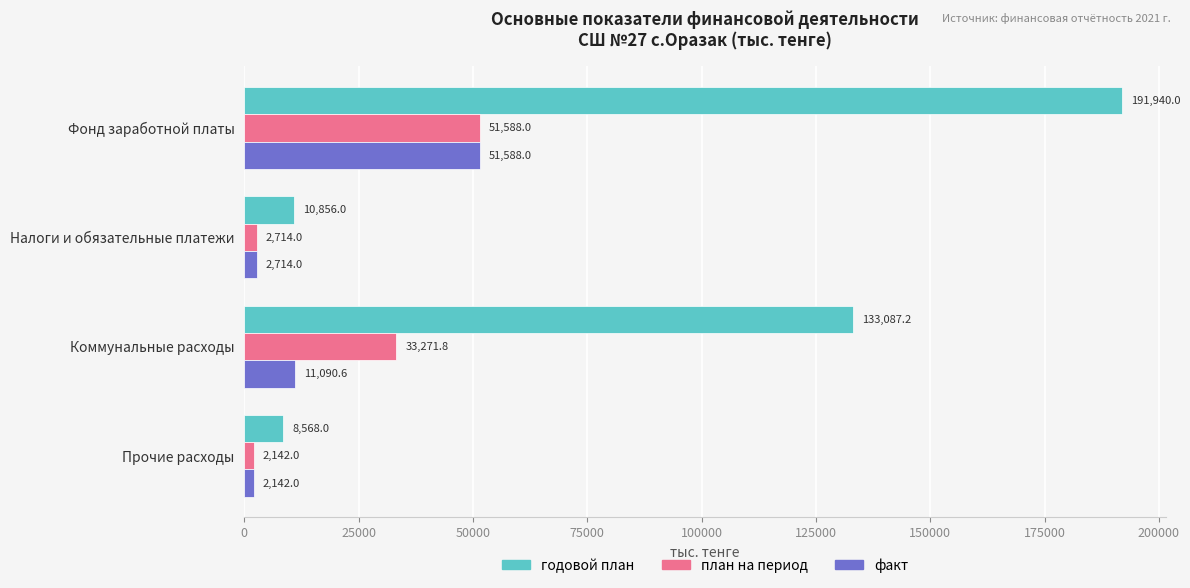

The годовой план series shows 133087.2 at Коммунальные расходы. True or false?

True